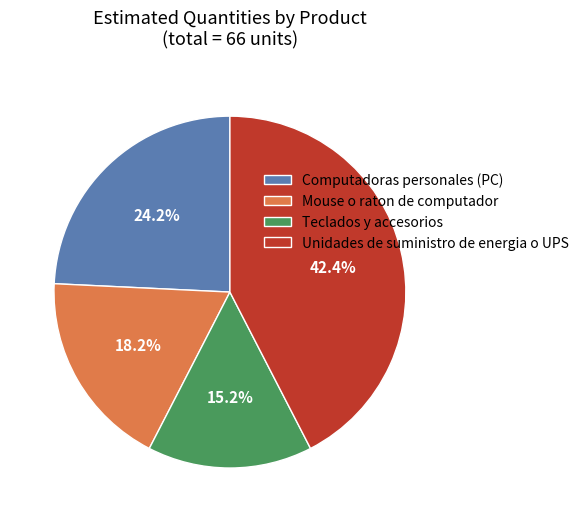

To the nearest percent, what percentage of the pie is Unidades de suministro de energia o UPS?

42%